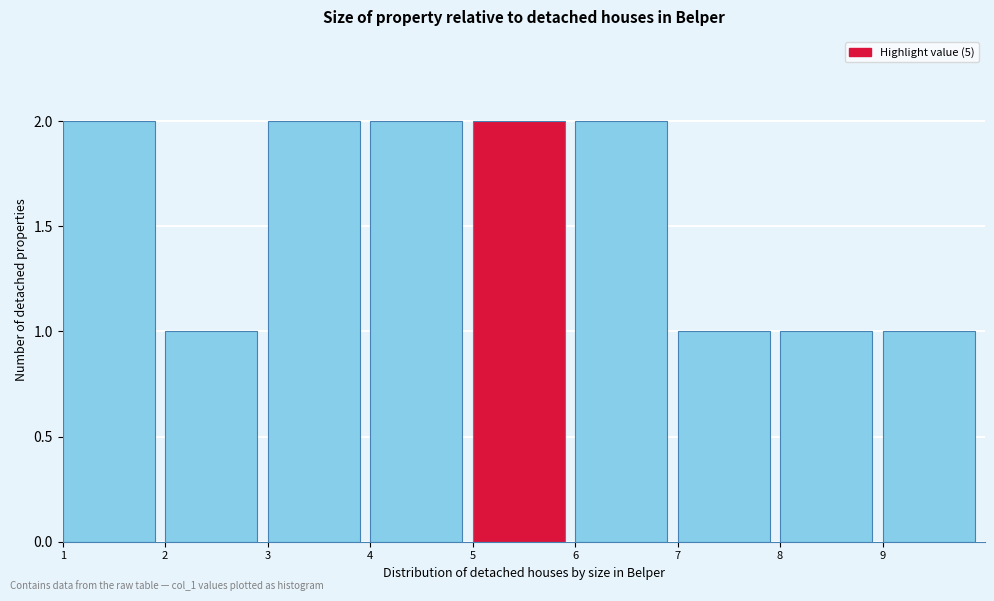

How tall is the bar that spans 9 to 10 on the x-axis? The values are not printed on the chart, so give them approximately, as read against the axis.

1